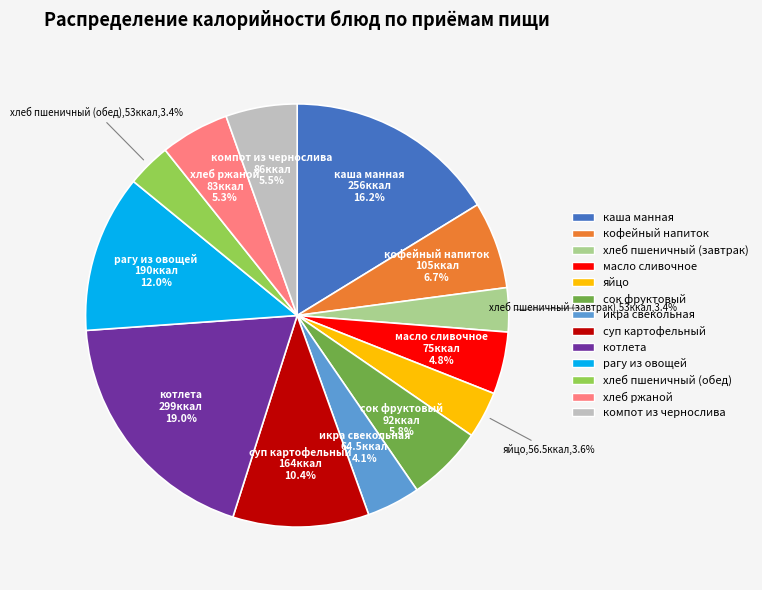

To the nearest percent, what is the combined percentage of икра свекольная and яйцо?

8%